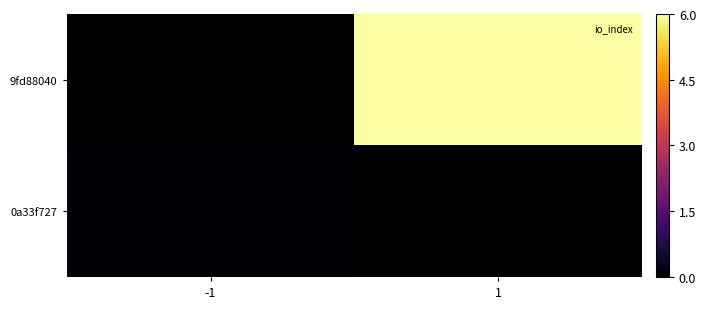

The 9fd88040 series shows 4.3 at 1. True or false?

False